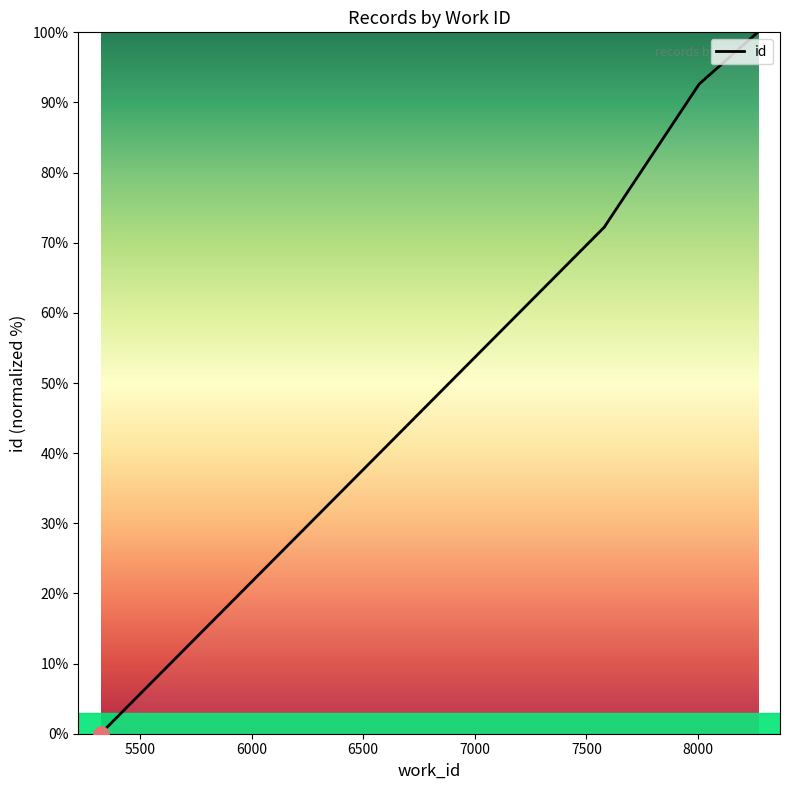

Between 7583 and 8005, which is larger?

8005